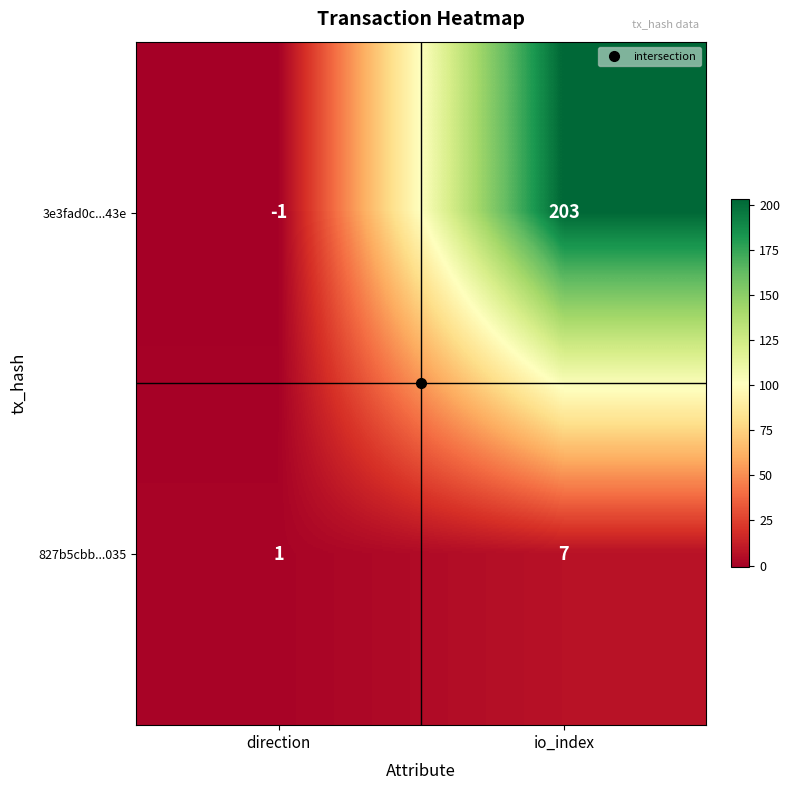

What is the difference between the highest and lowest values at direction?

2